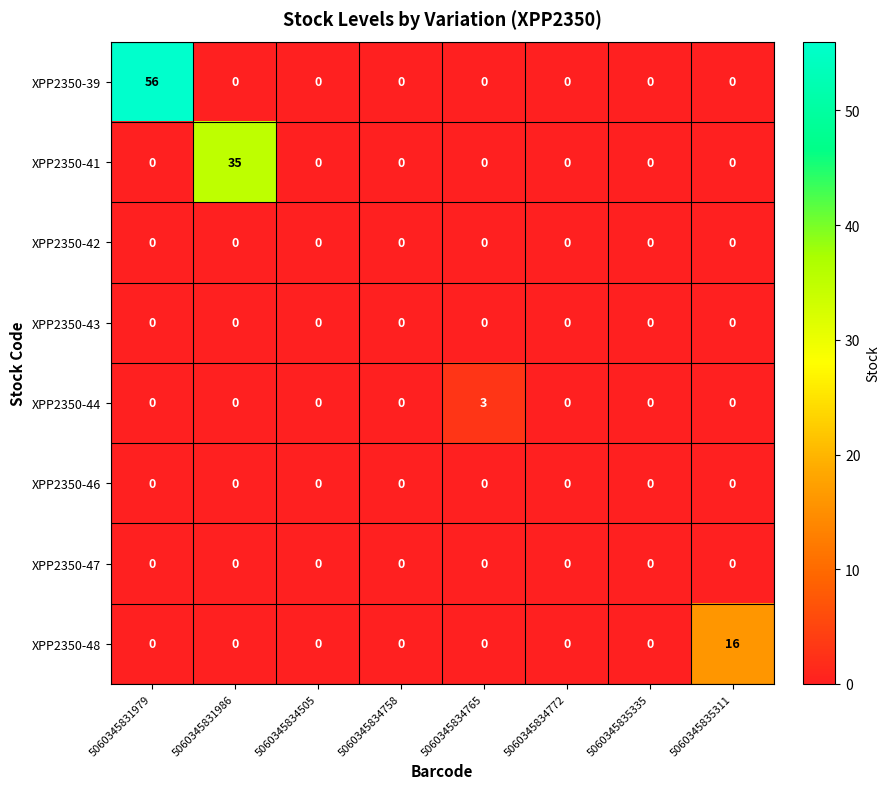

Which series has the largest total across all categories?

XPP2350-39